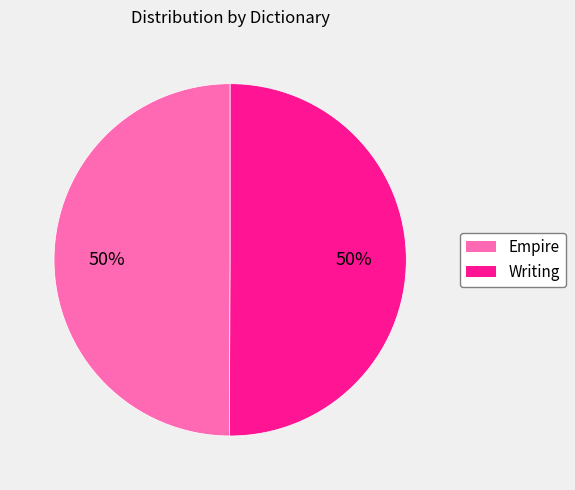

What percentage is the Writing slice, to the nearest percent?

50%